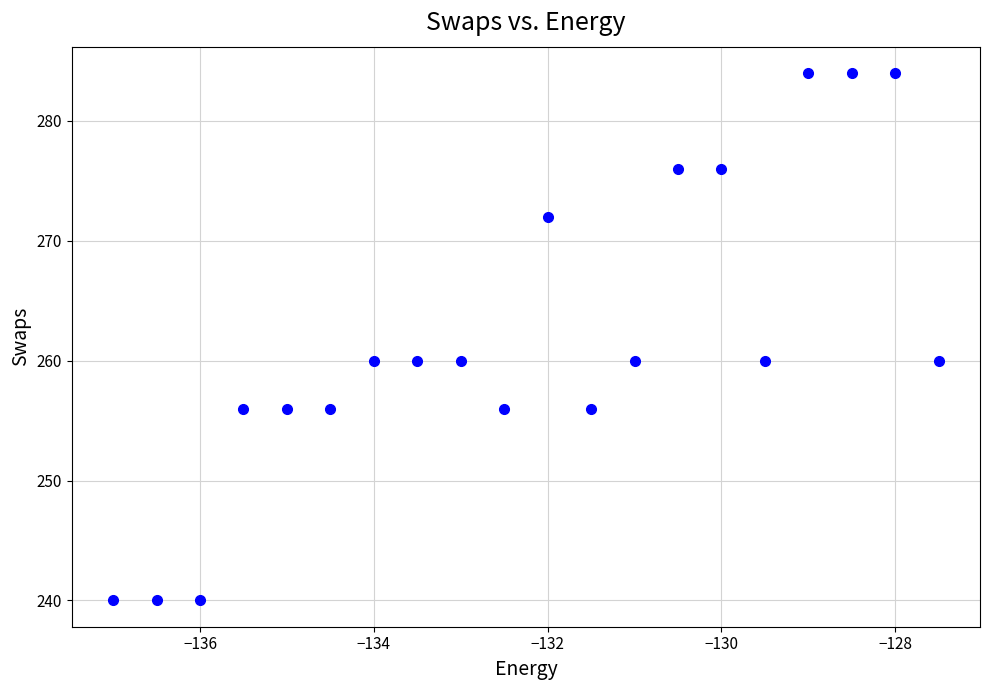

What is the range of Y values (max minus min)?

44